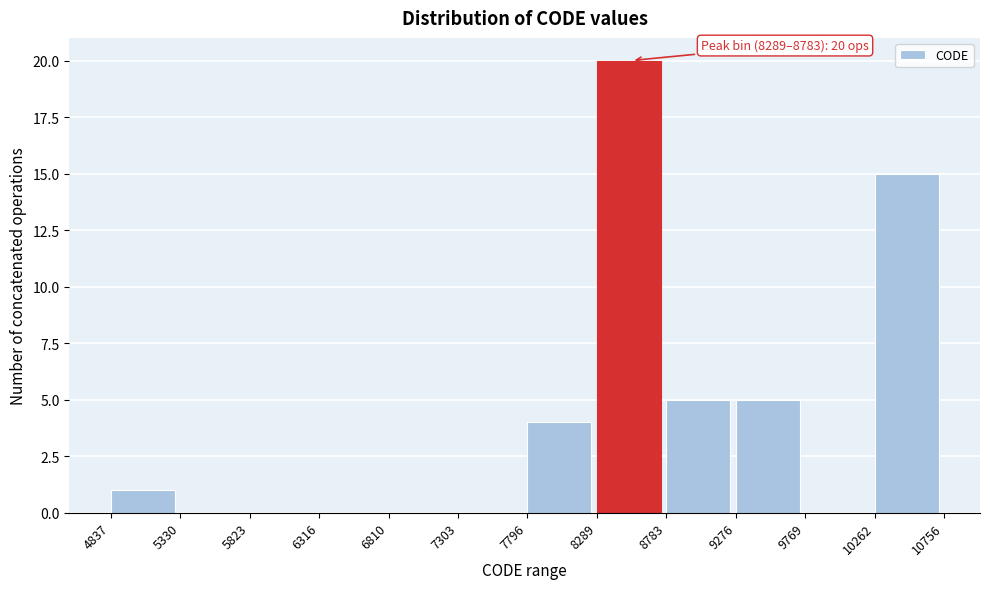

Which range on the x-axis has the tallest bar?

8289 to 8783